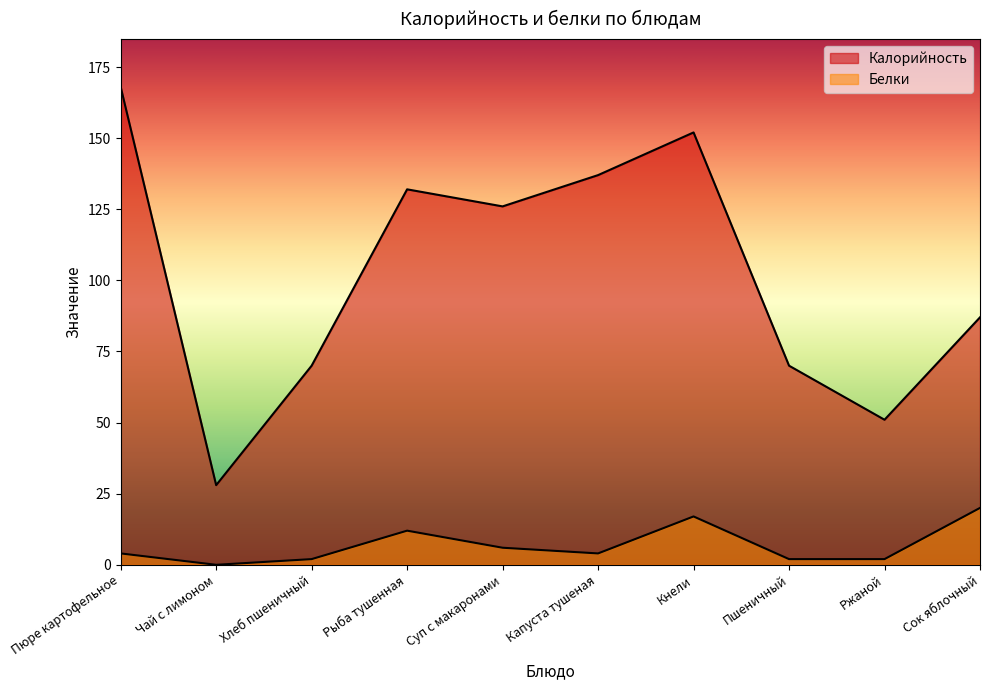

What is the total value across all series at Рыба тушенная?

144